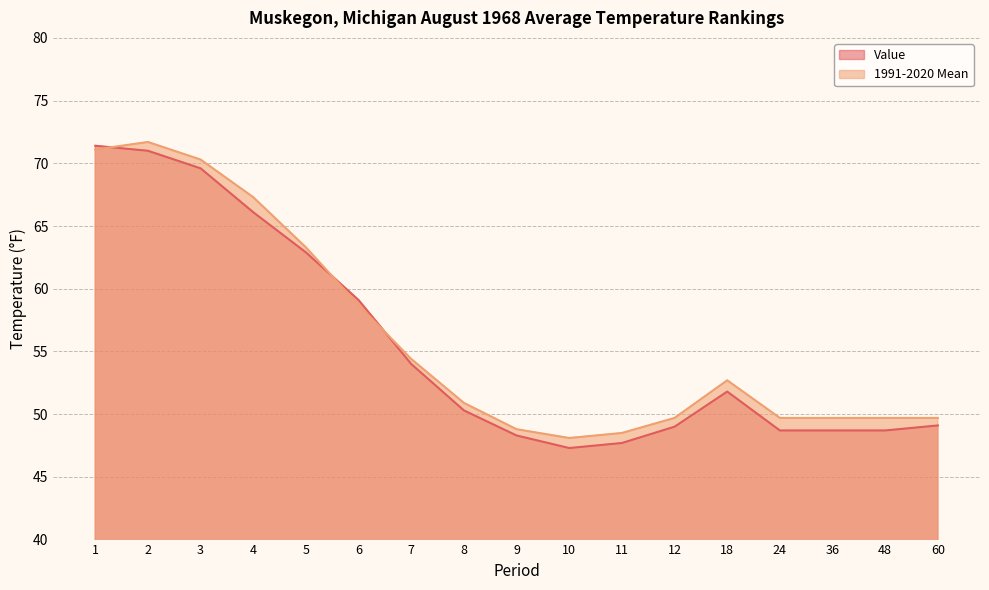

At which label does 1991-2020 Mean first exceed 50?

1